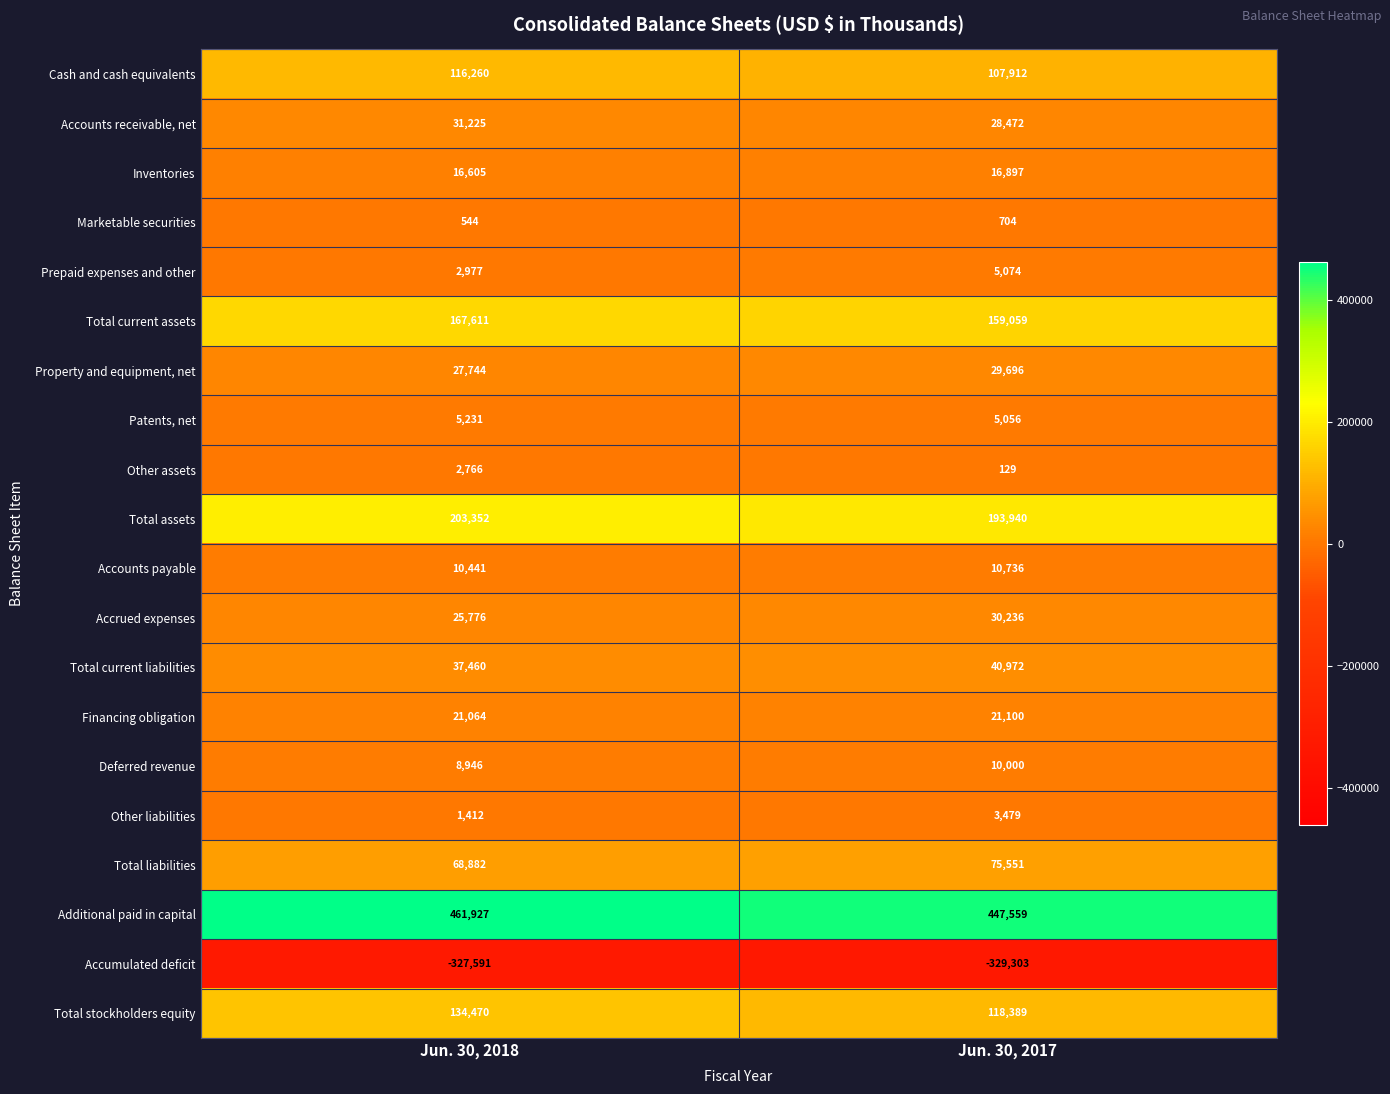

Which series has the largest range (max minus min)?

Total stockholders equity